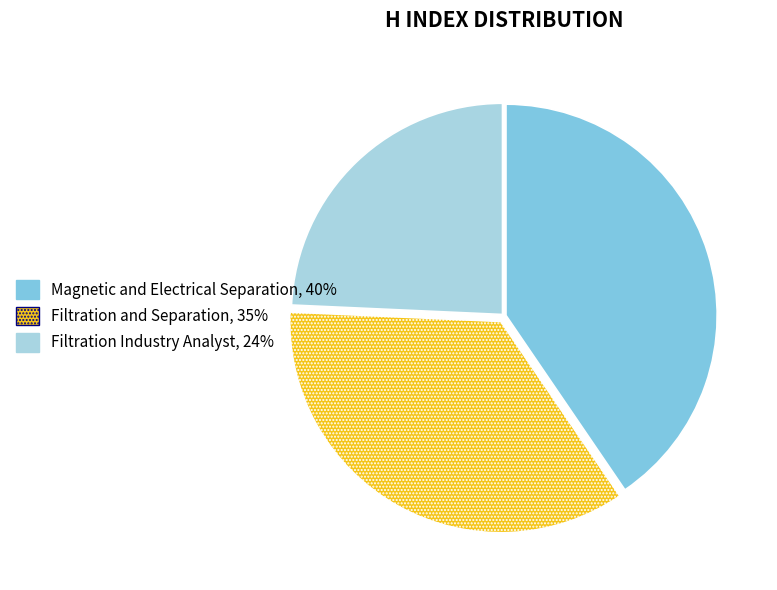

True or false: Magnetic and Electrical Separation accounts for 35% of the total.

False